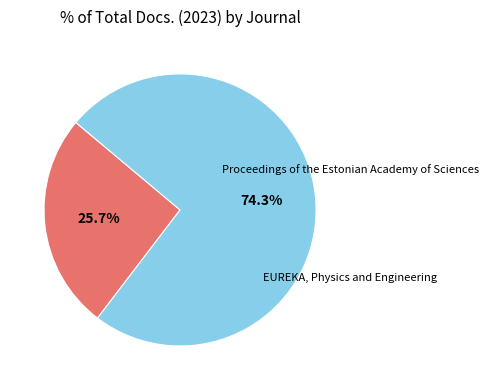

Is there any slice that represents more than half of the pie?

Yes